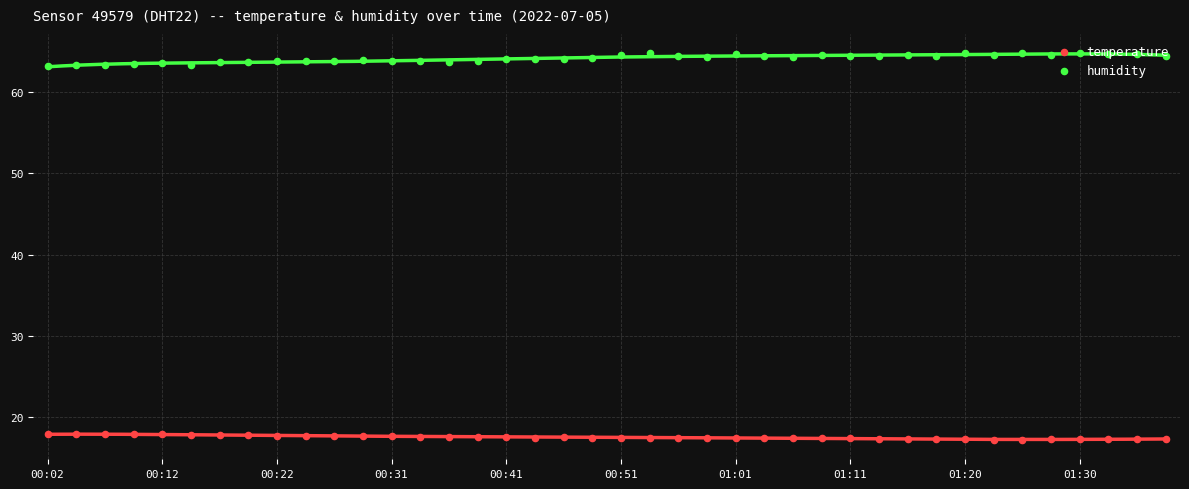

At which category is the sum across all series the highest?

00:53